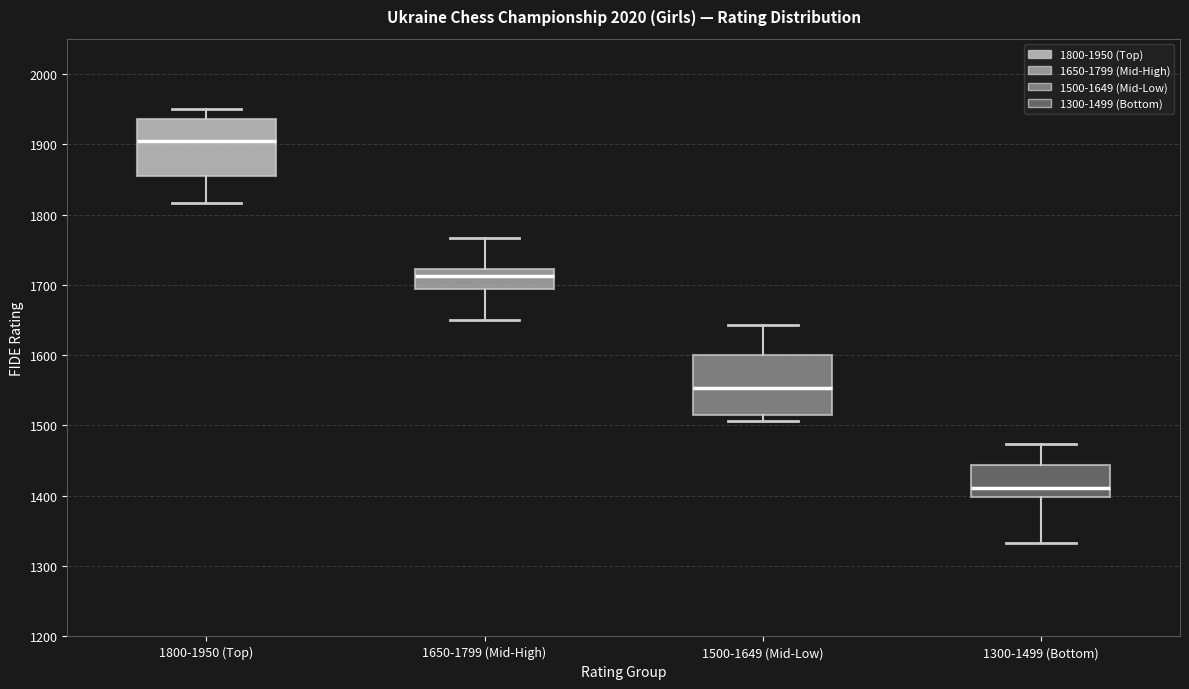

Which box has the highest median line?

1800-1950 (Top)